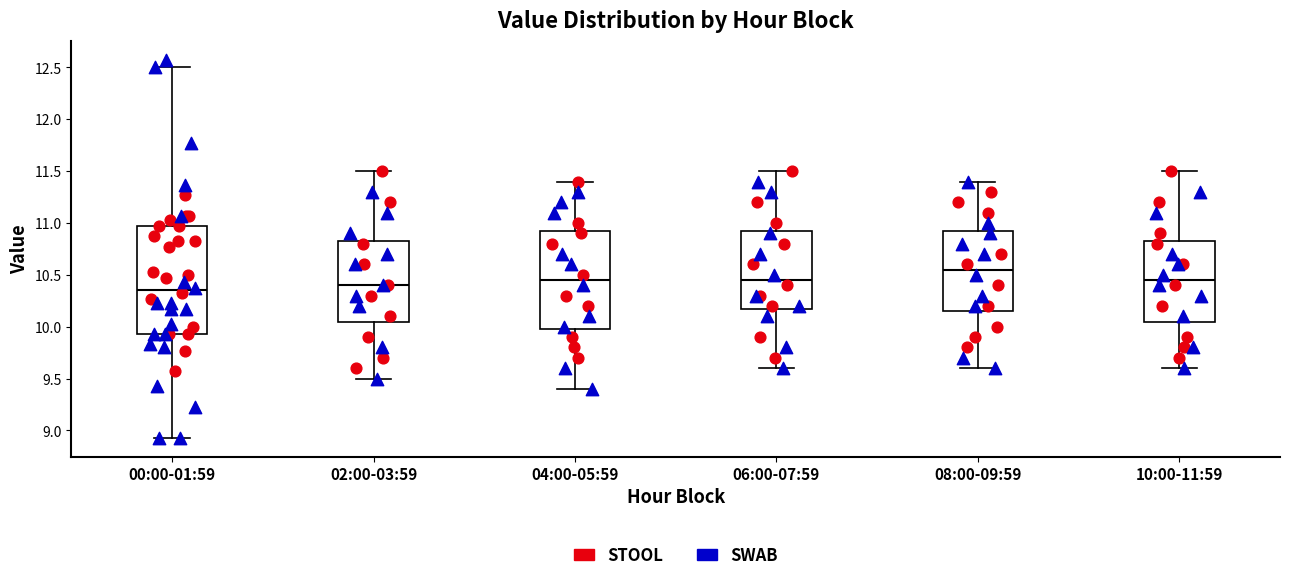

Reading left to right, read every box against the y-axis: the position of its median line, the range the box covers, and the ends of its whiskers. The values are not printed on the chart, so give them approximately, as read against the axis.

00:00-01:59: median 10.35, box 9.95 to 10.95, whiskers 8.95 to 12.50
02:00-03:59: median 10.40, box 10.05 to 10.85, whiskers 9.50 to 11.50
04:00-05:59: median 10.45, box 10.00 to 10.95, whiskers 9.40 to 11.40
06:00-07:59: median 10.45, box 10.20 to 10.95, whiskers 9.60 to 11.50
08:00-09:59: median 10.55, box 10.15 to 10.95, whiskers 9.60 to 11.40
10:00-11:59: median 10.45, box 10.05 to 10.85, whiskers 9.60 to 11.50